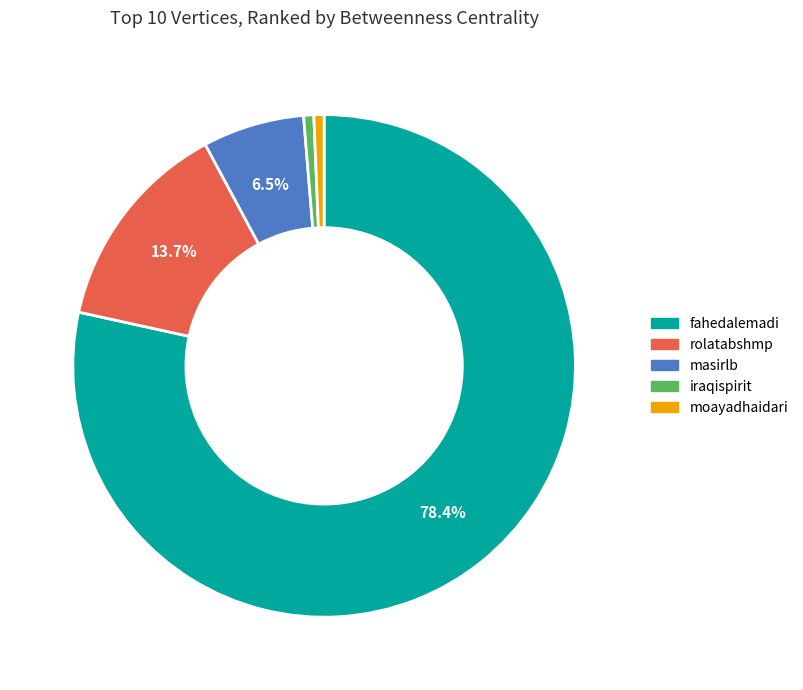

Is there a majority slice in this chart?

Yes